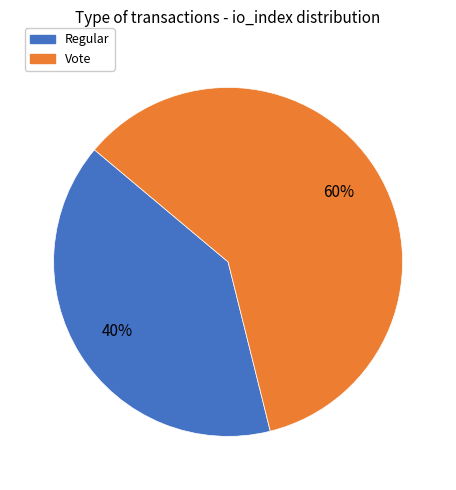

Count the number of slices in the pie.

2